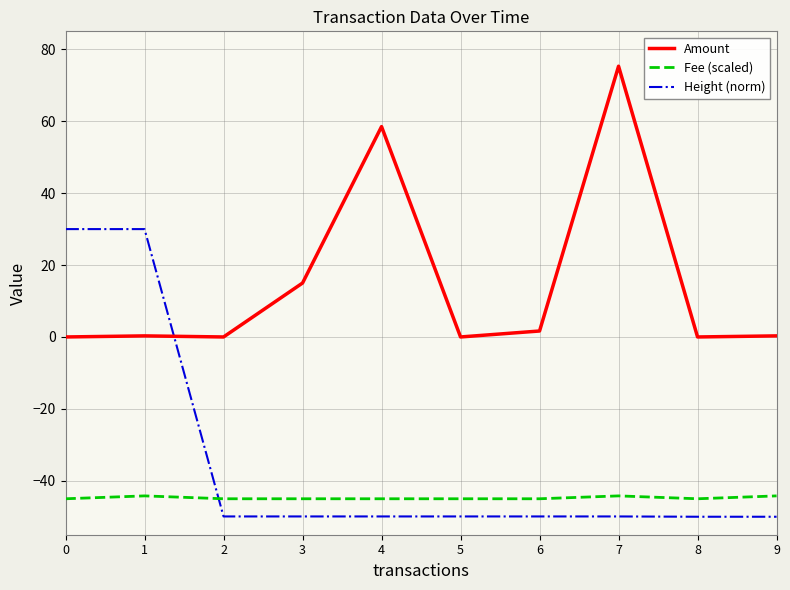

How many lines are shown in the chart?

3